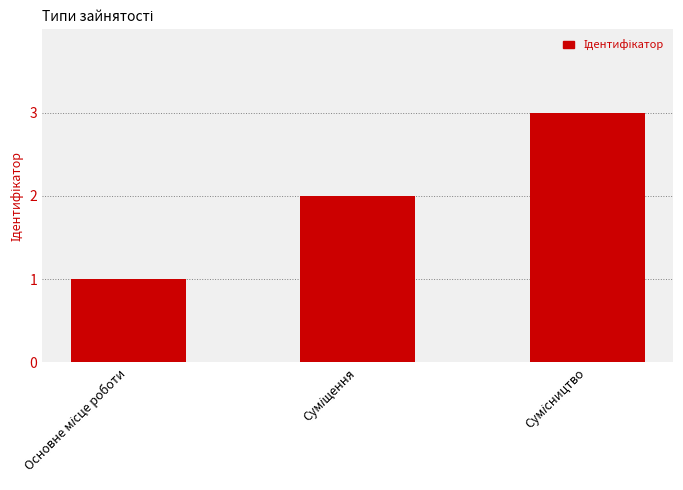

What is the greatest value displayed?

3